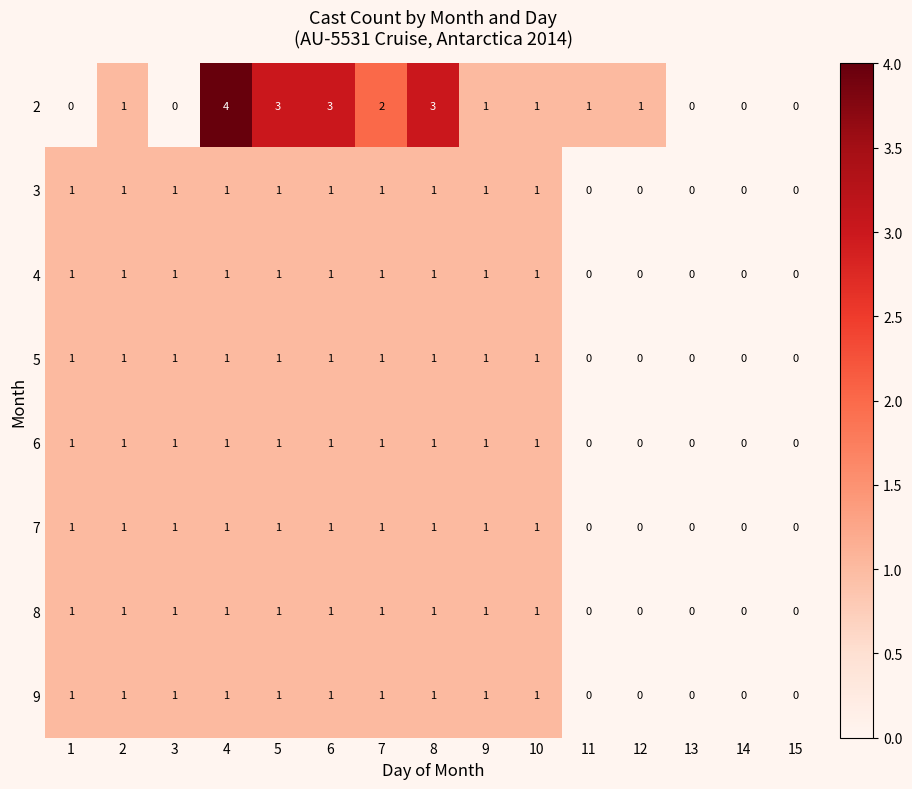

How many distinct data groups are displayed?

8